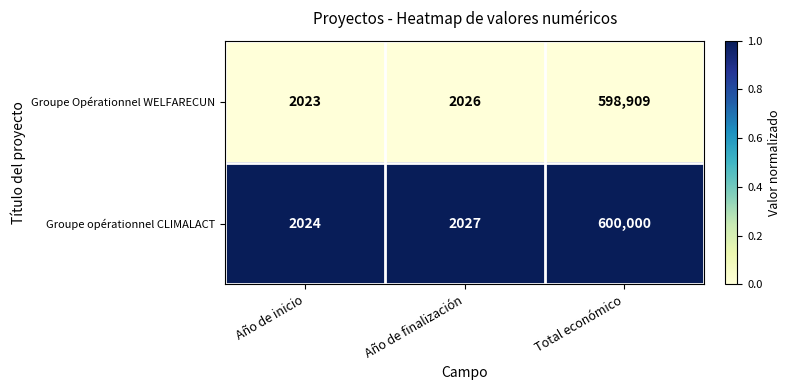

What is the spread (max minus min) of values at Año de finalización?

1